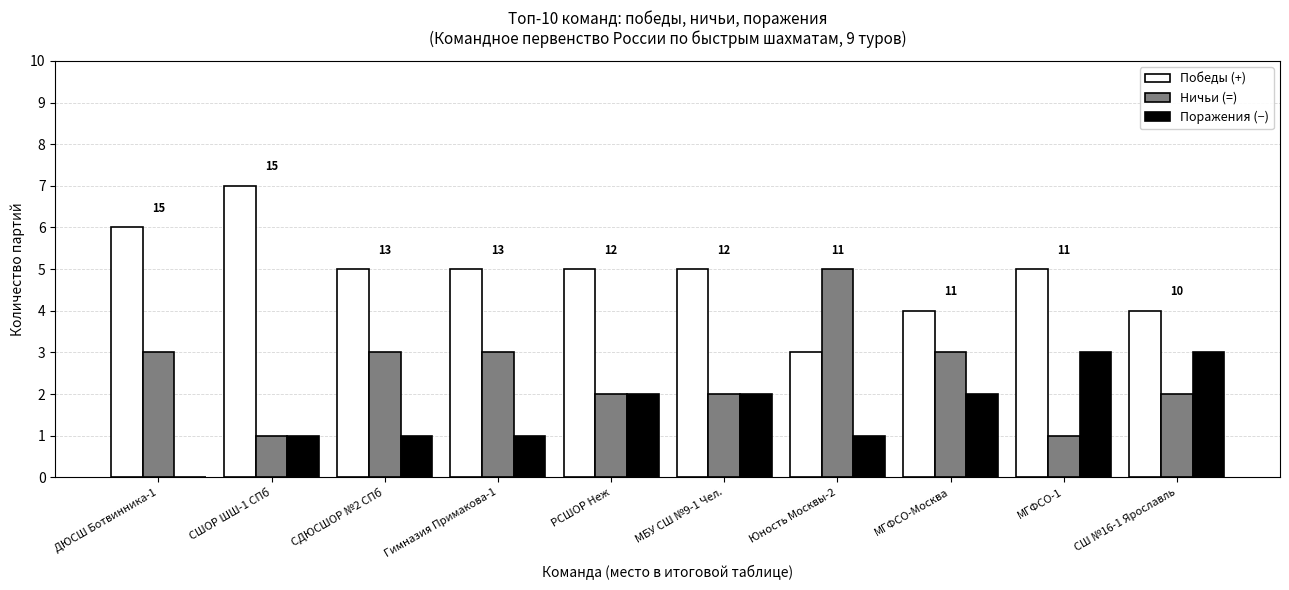

The Поражения (−) series shows 4 at СШ №16-1 Ярославль. True or false?

False